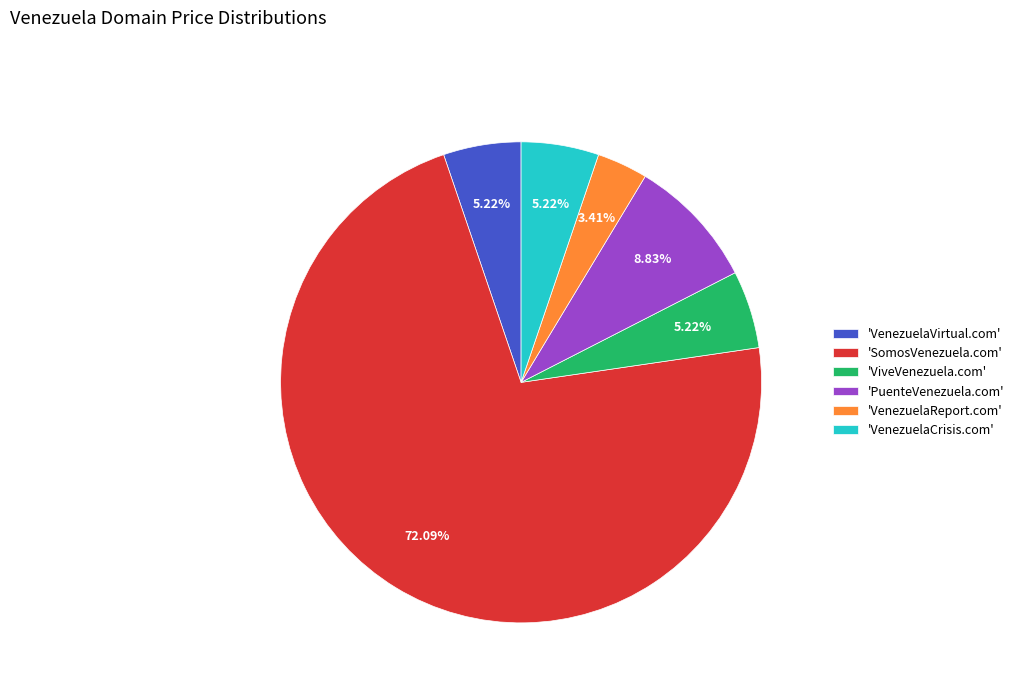

Is there any slice that represents more than half of the pie?

Yes